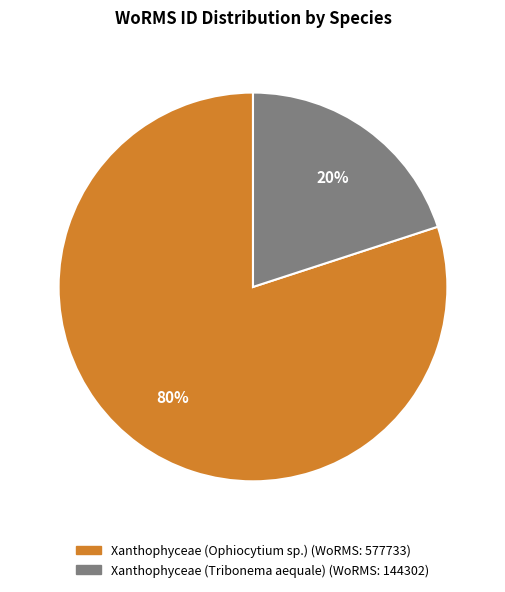

Which category has the smallest portion of the pie?

Xanthophyceae (Tribonema aequale)